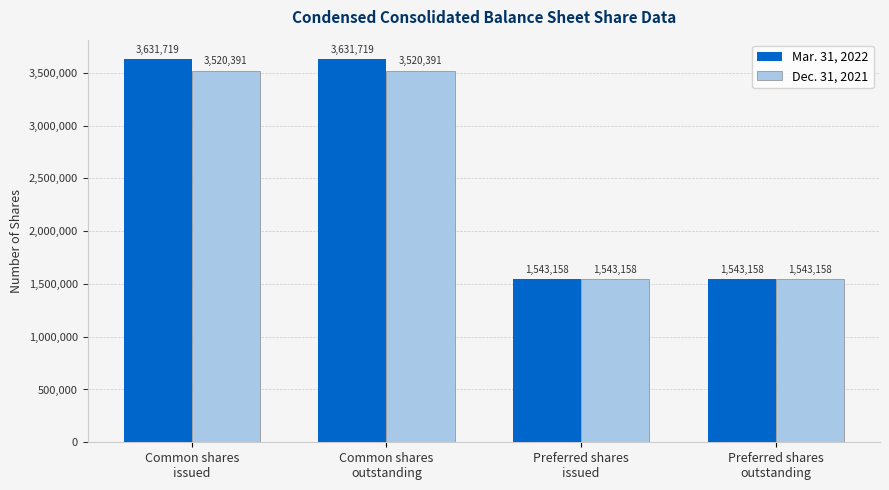

What is the label of the 3rd bar from the left?

Preferred shares
issued